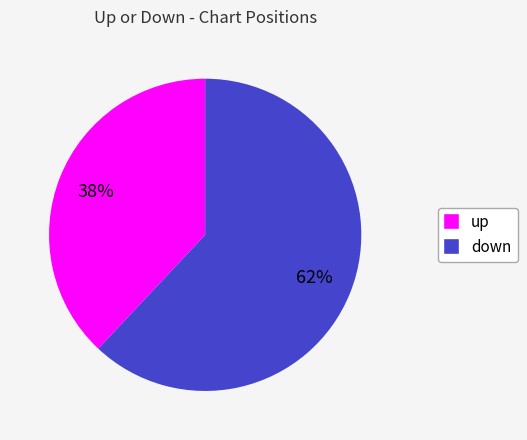

To the nearest percent, what is the difference between the up and down slice percentages?

24%